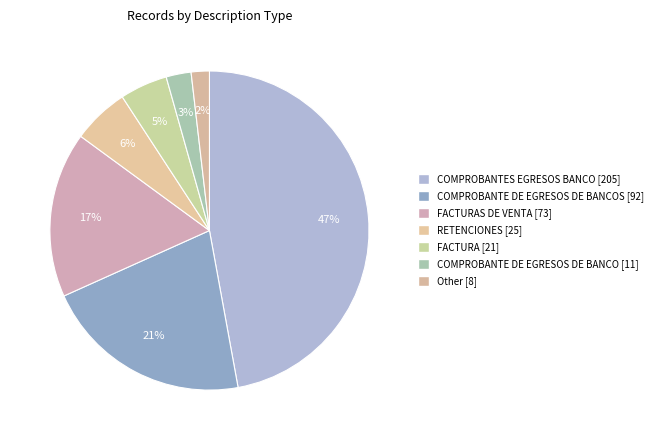

Count the number of slices in the pie.

7